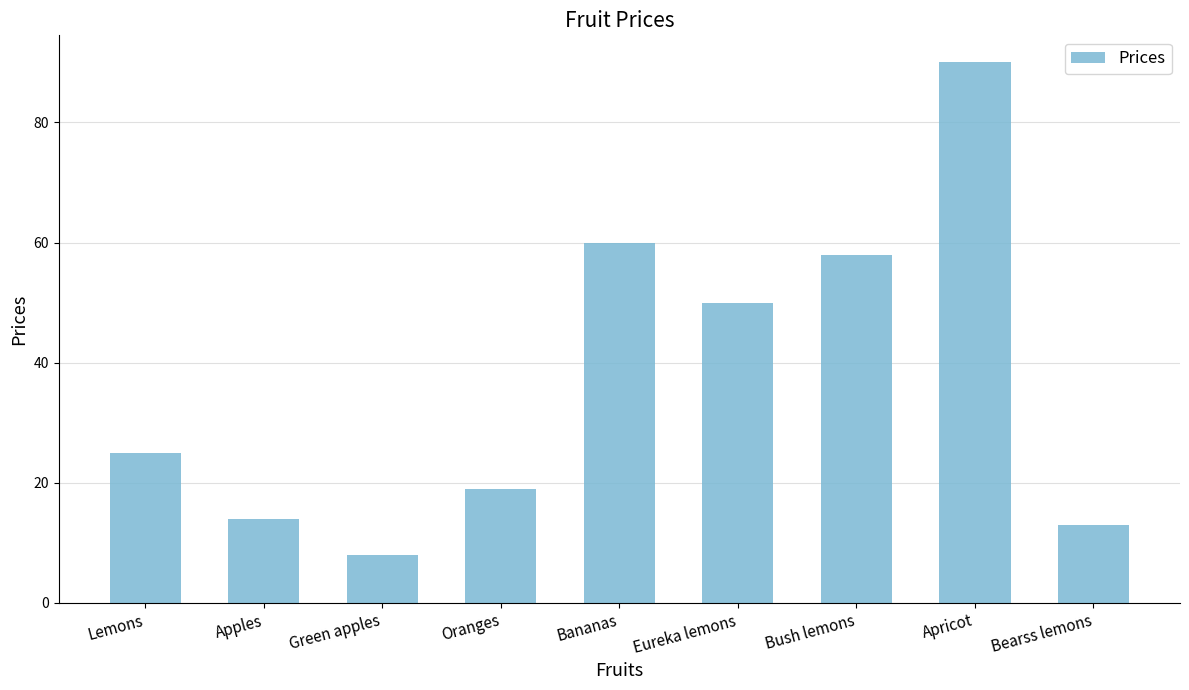

Read the value at Apples, to the nearest 10.

10